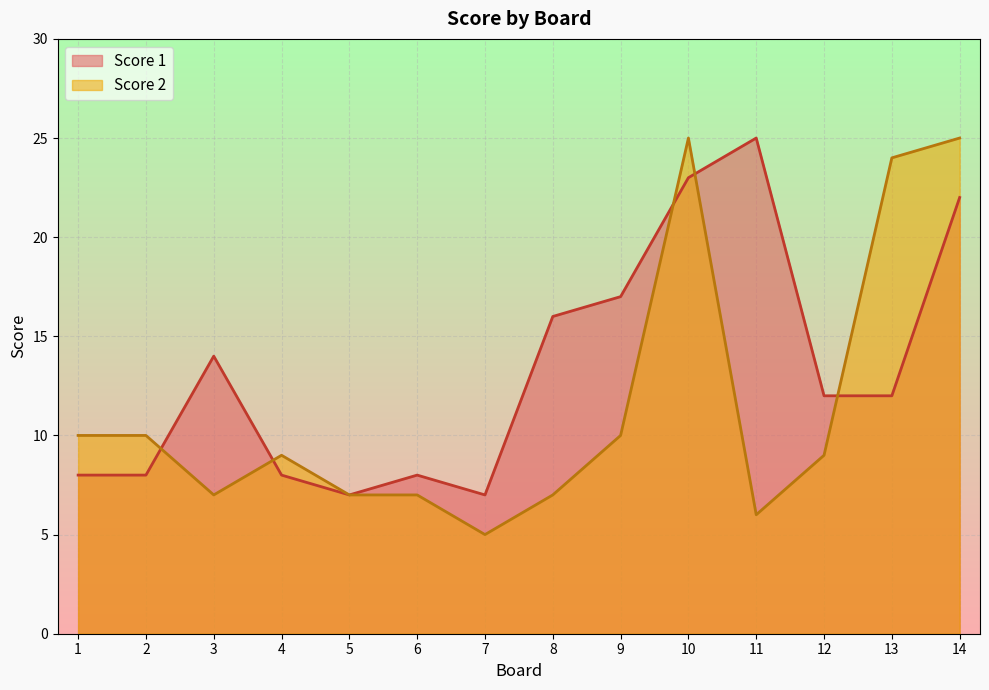

What is the difference between the Score 1 values at 6 and 12?

4